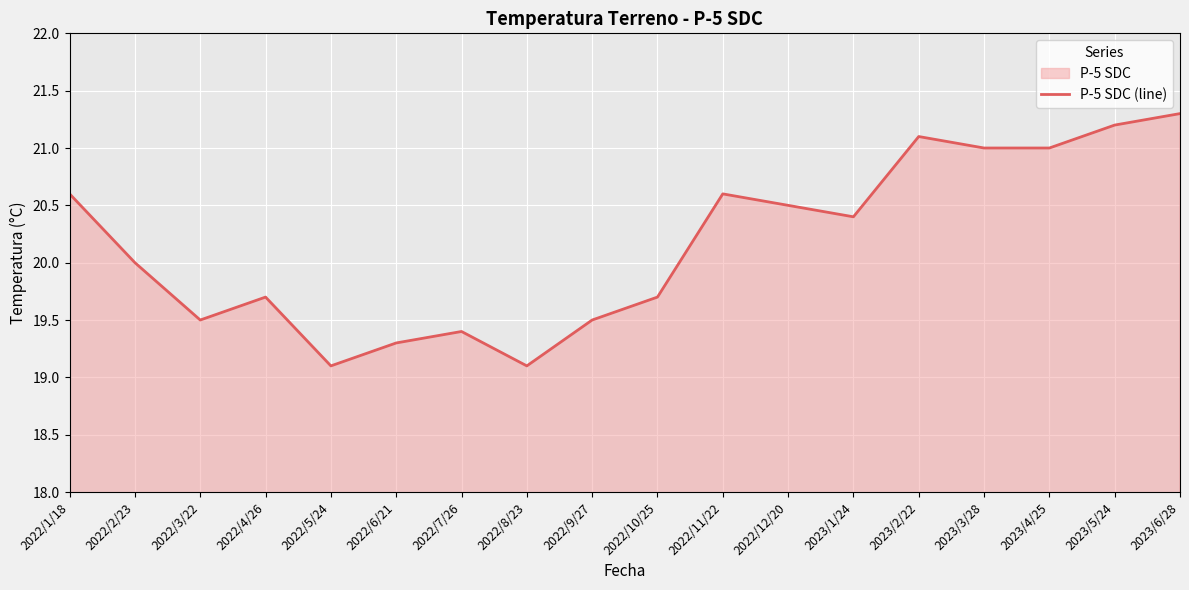

At which category does the chart reach its minimum across all series?

2022/5/24